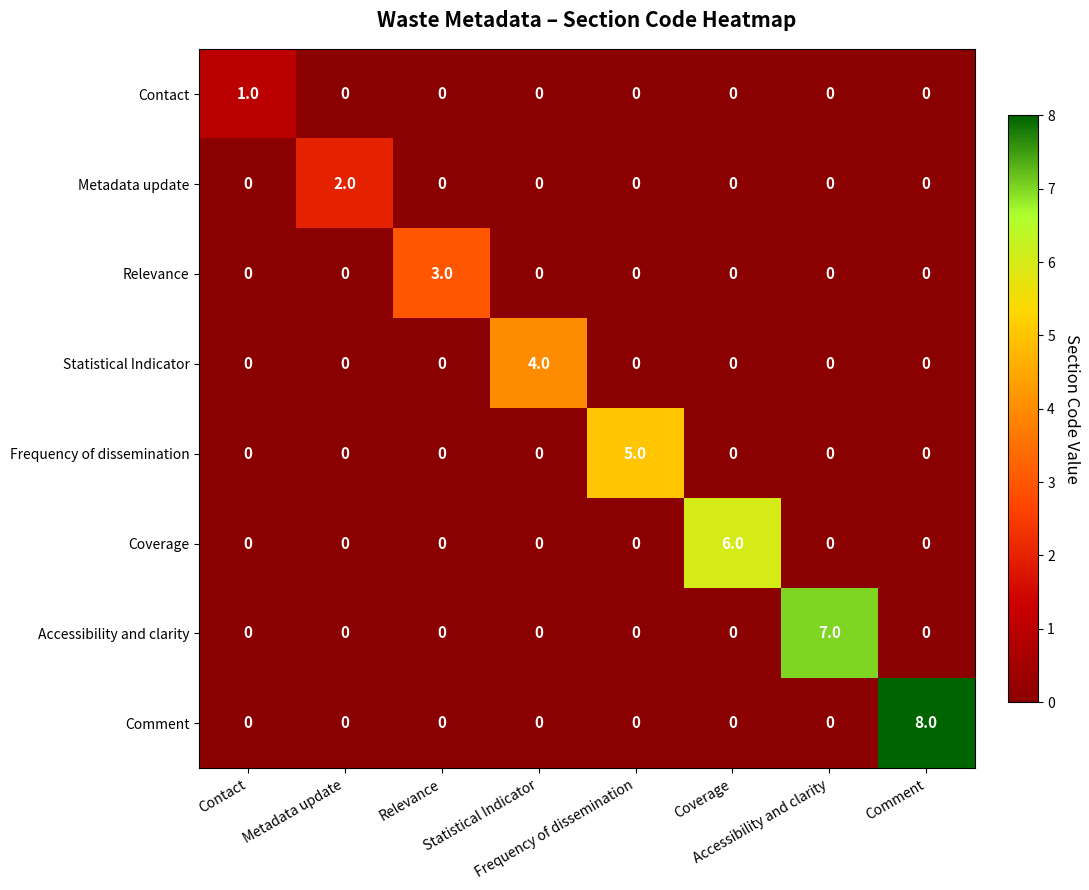

What is the maximum value shown in the chart?

8